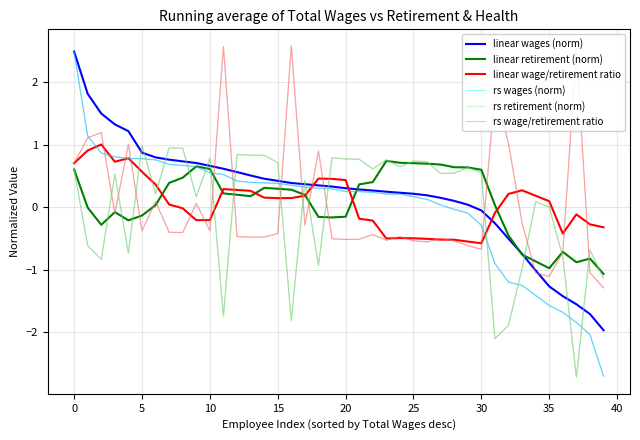

After their last crossing, which series has the higher values: linear retirement (norm) or rs wage/retirement ratio?

linear retirement (norm)